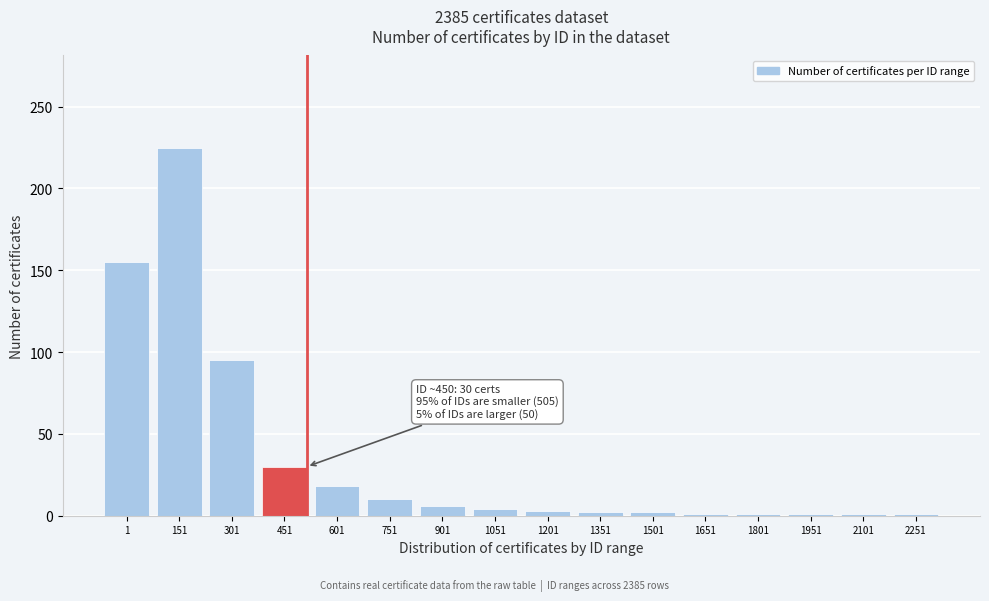

What is the difference between the maximum and second lowest values?

224